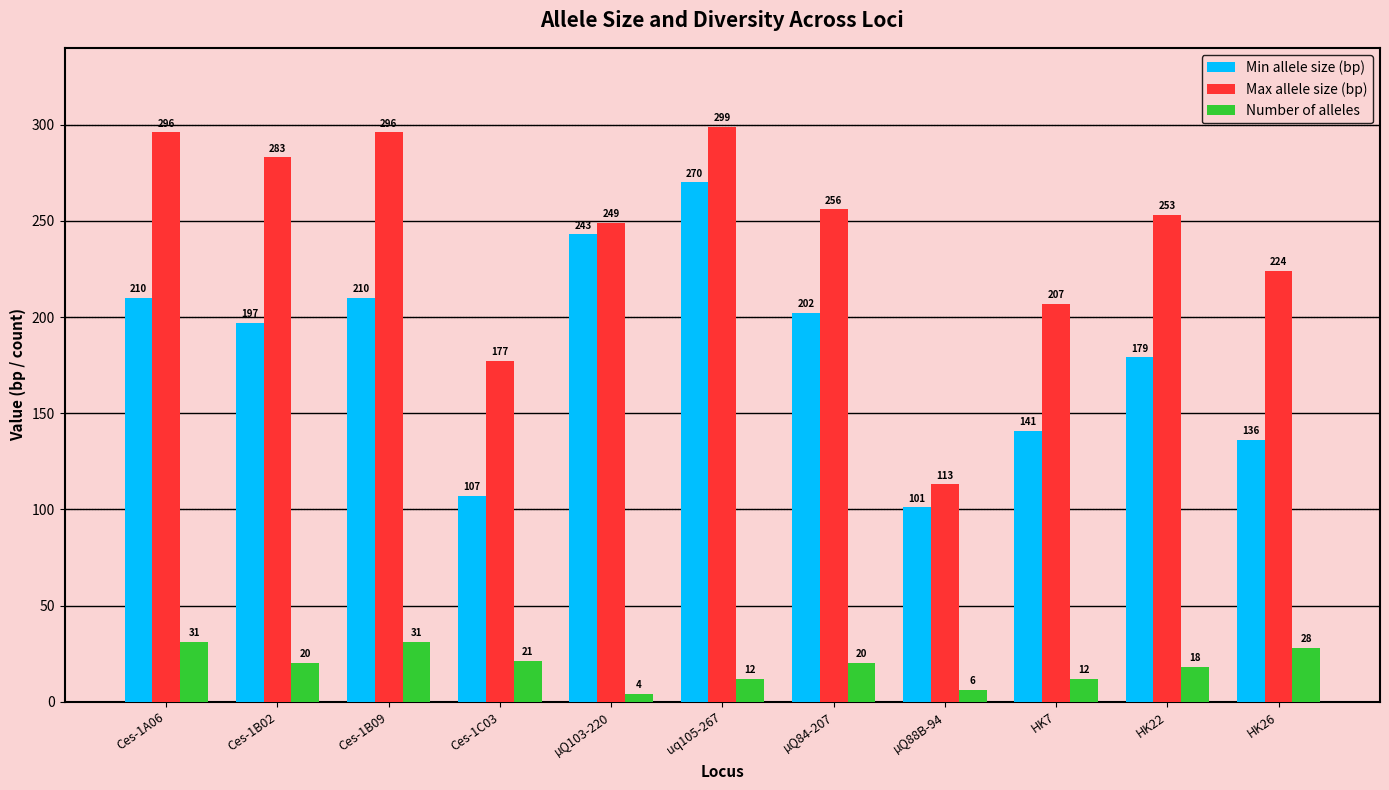

What is the sum of all Max allele size (bp) values?

2653